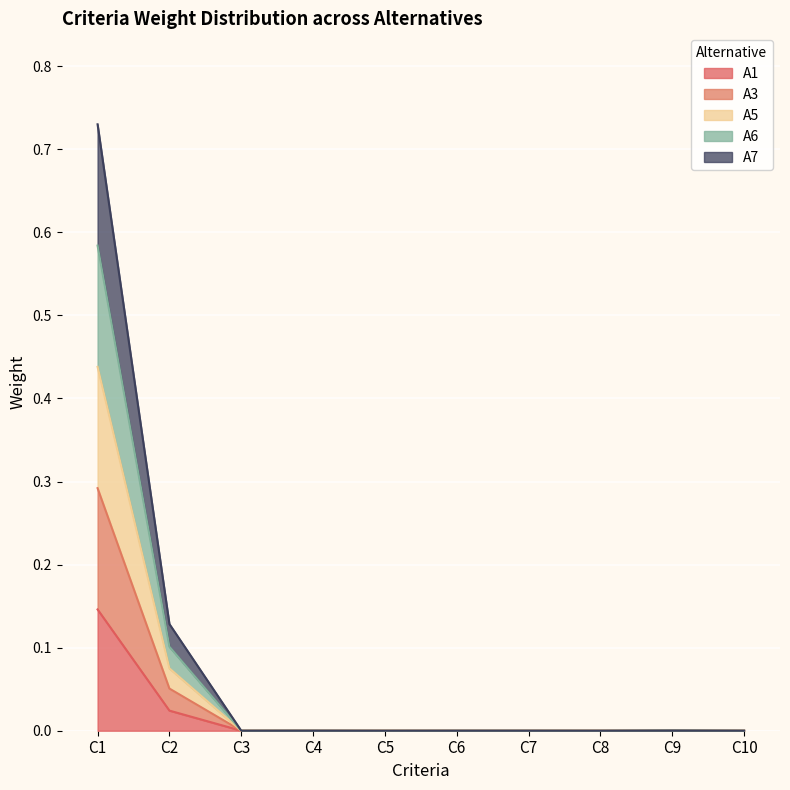

What is the difference between the maximum and second lowest values in the A1 series?

0.1